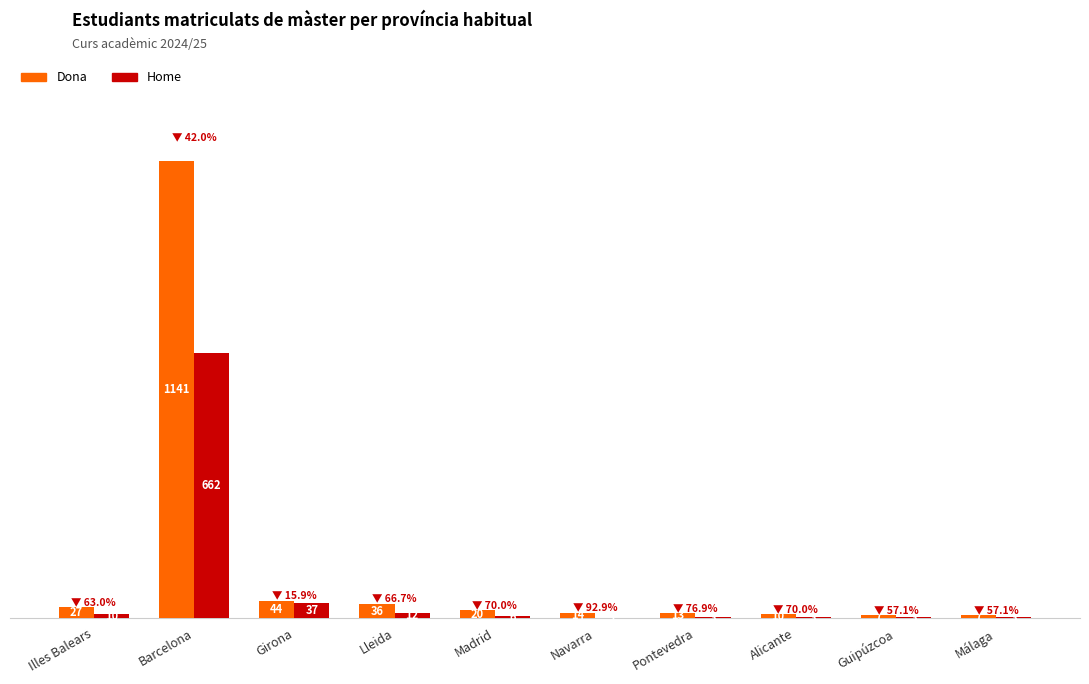

Which category has the highest value across all series?

Barcelona